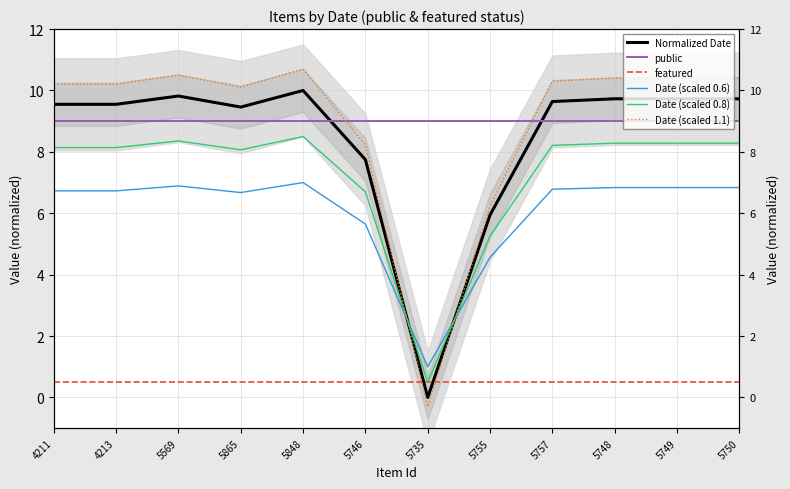

Read the Date (scaled 0.8) value at 4213.

8.1